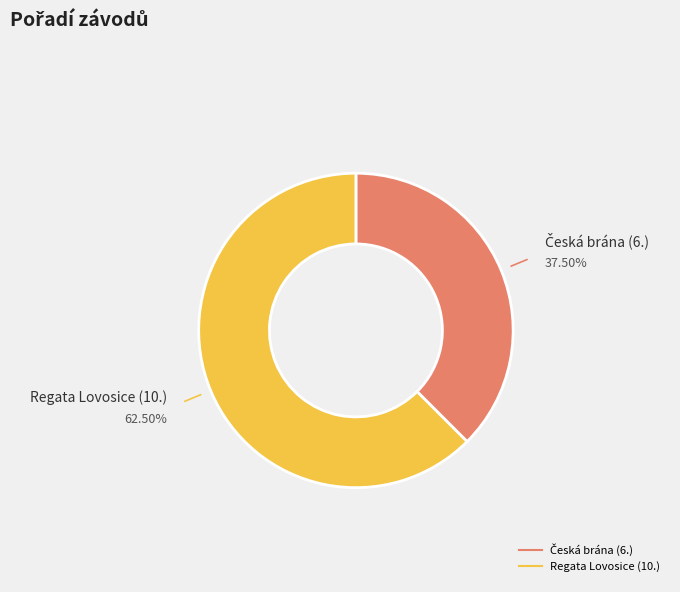

Is there any slice that represents more than half of the pie?

Yes